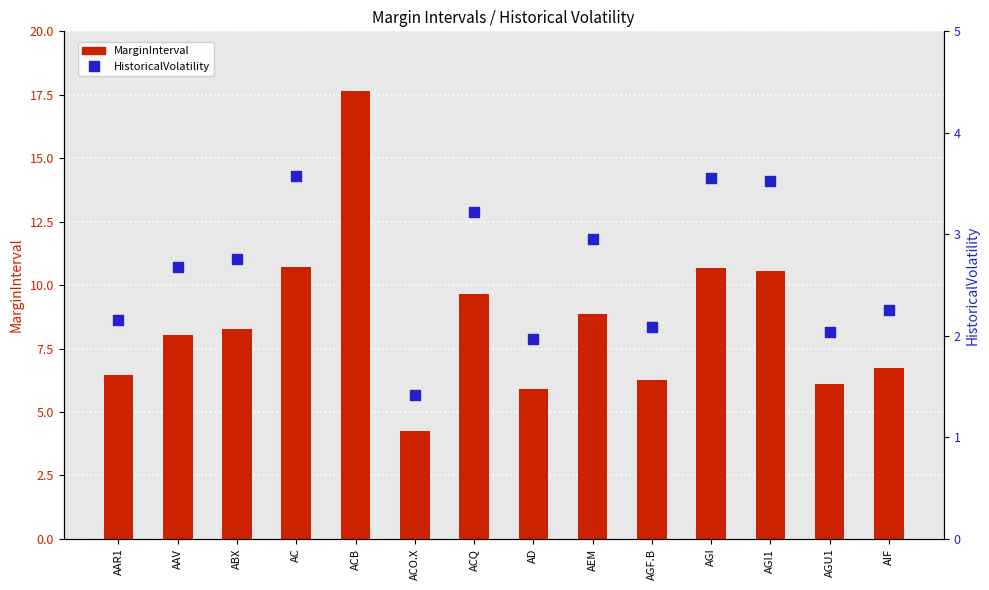

Which series has the largest total across all categories?

MarginInterval